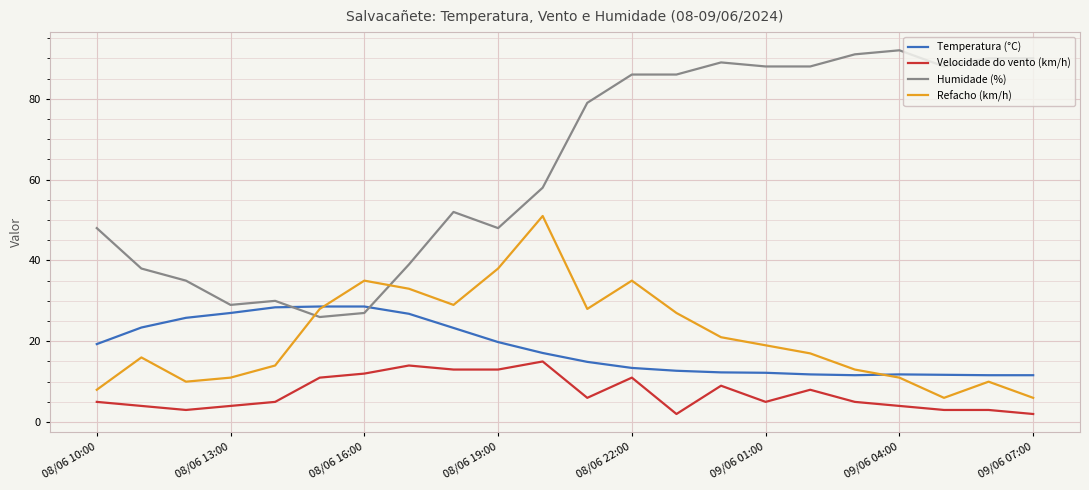

What are all the series names shown in the legend?

Temperatura (°C), Velocidade do vento (km/h), Humidade (%), Refacho (km/h)